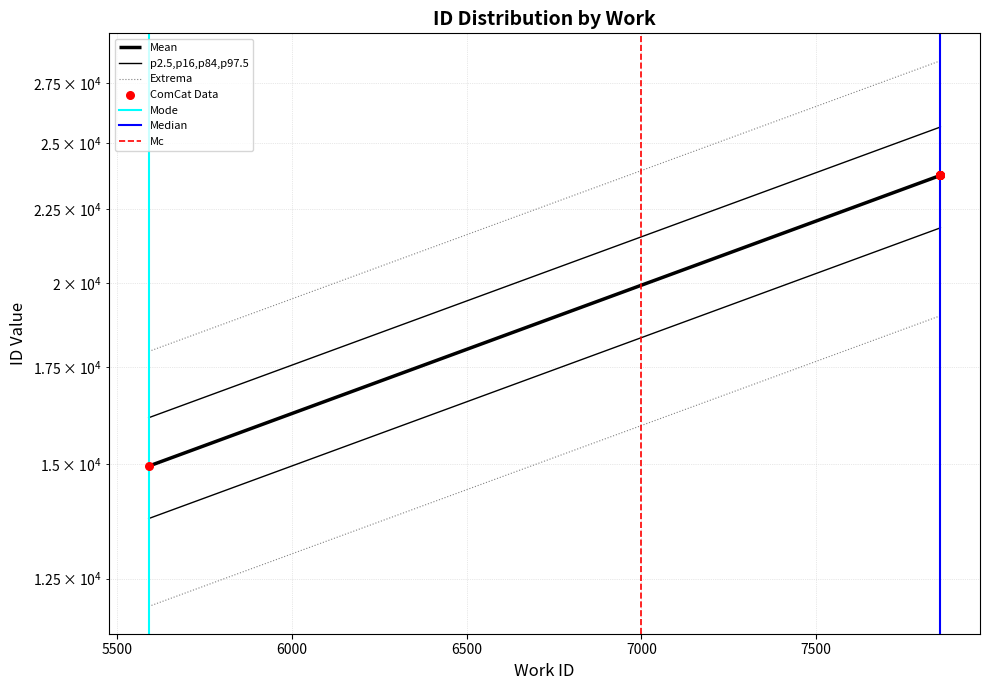

Between 7856 and 7856, which is larger?

7856